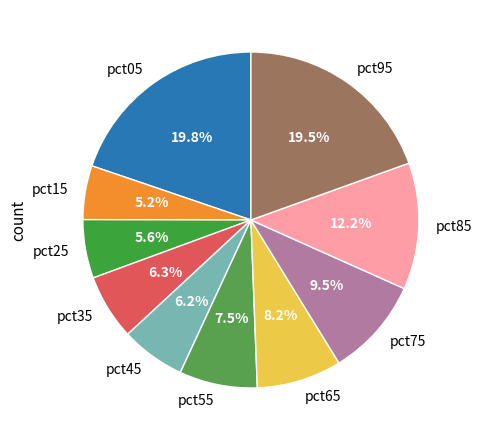

True or false: pct85 accounts for 23% of the total.

False